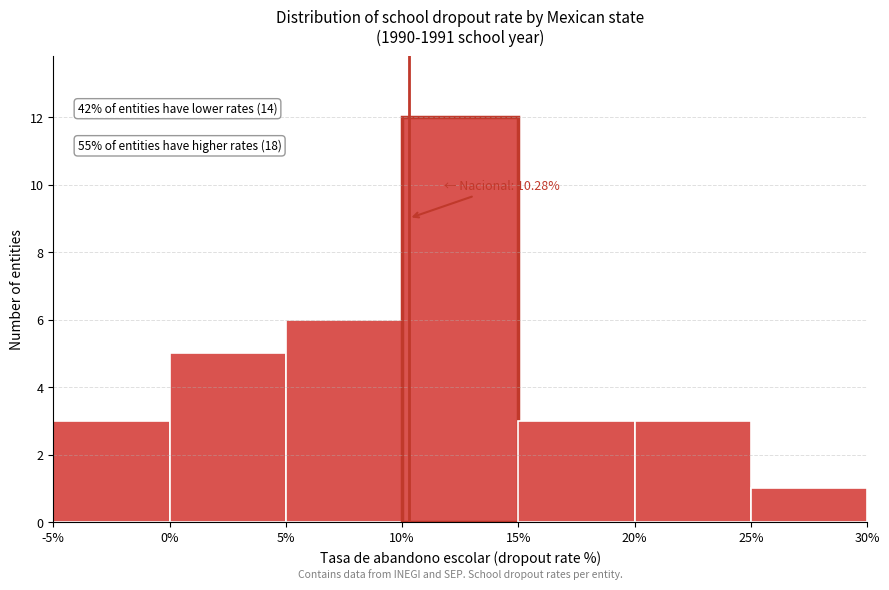

Over which range of the x-axis is the bar tallest?

10% to 15%